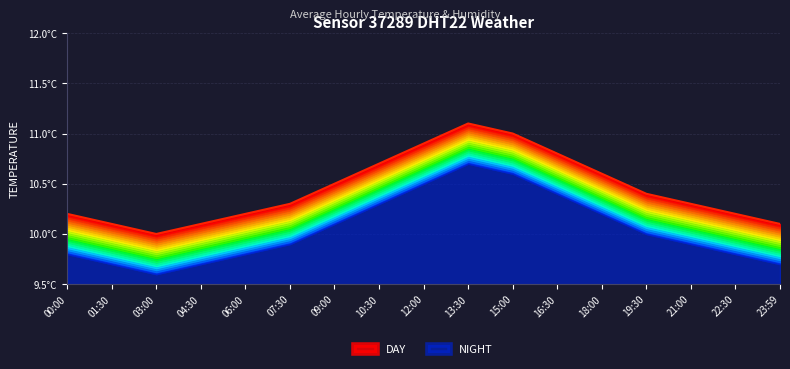

What is the average value?

10.4